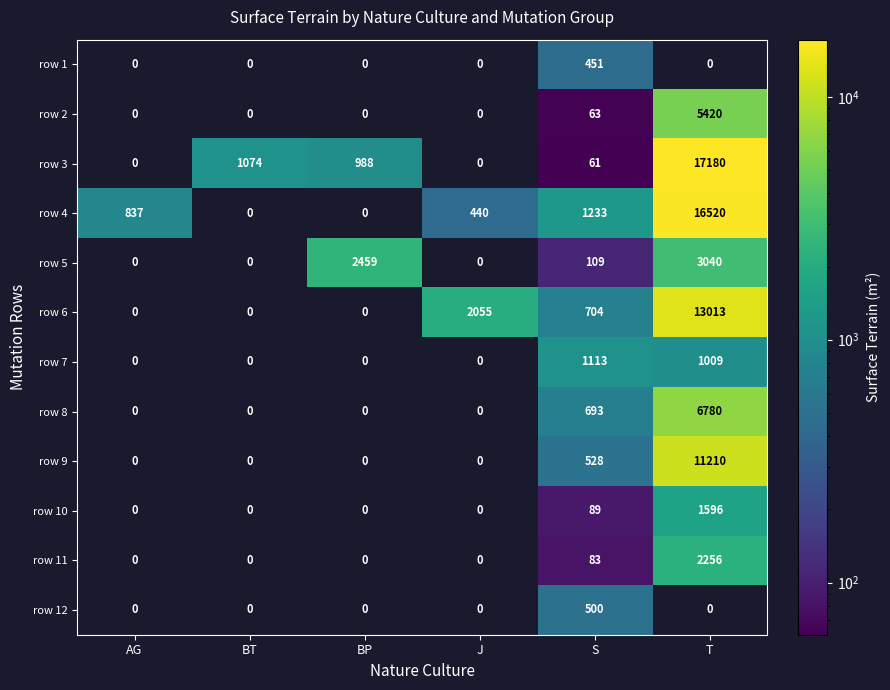

What is the sum of all row 8 values?

7473